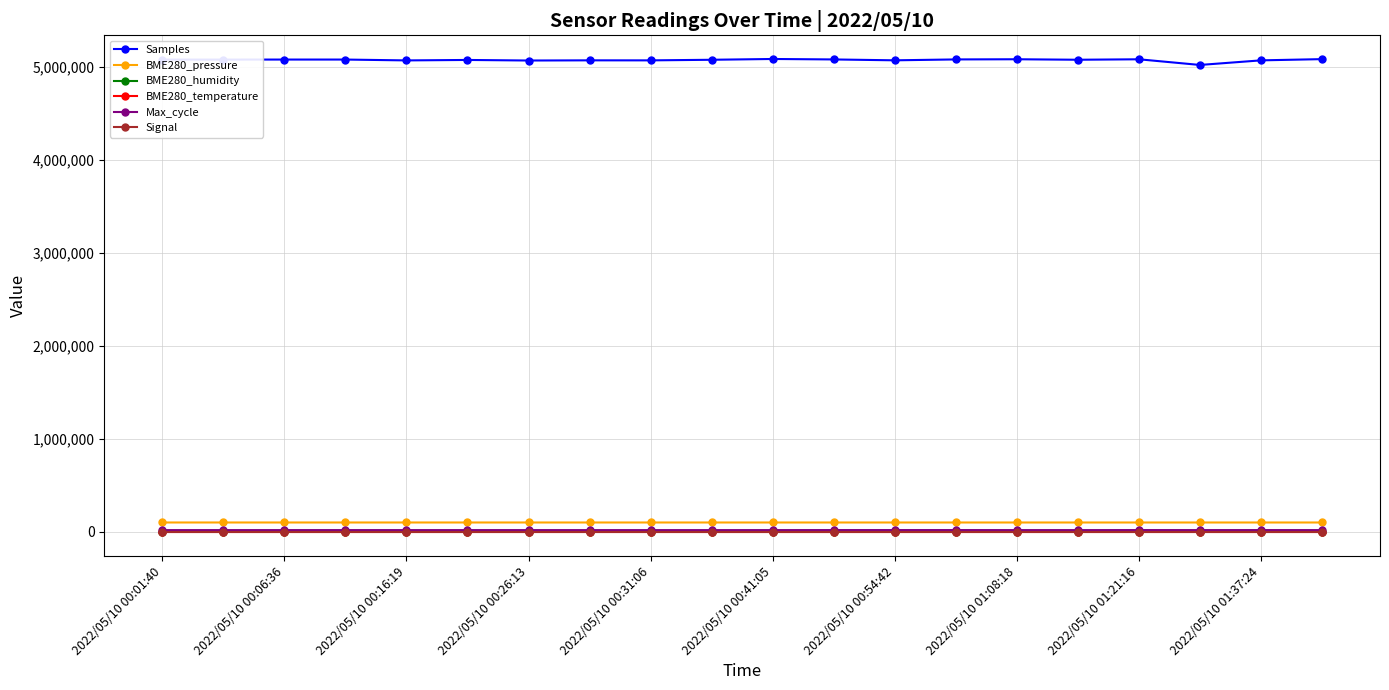

At how many categories does at least one series exceed 4383033?

20